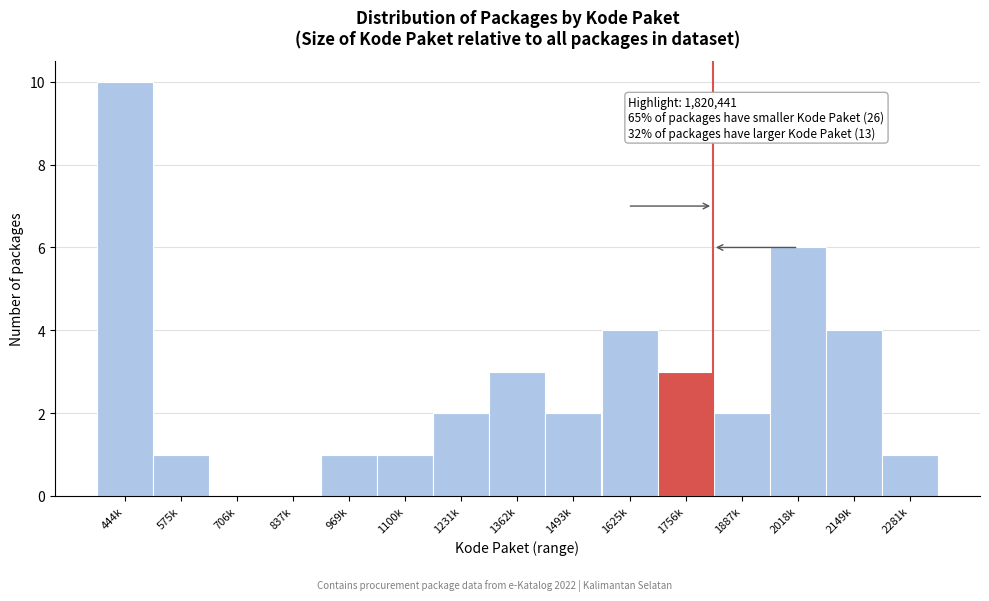

Reading left to right, extract all data points from this chart.

444k=10	575k=1	706k=0	837k=0	969k=1	1100k=1	1231k=2	1362k=3	1493k=2	1625k=4	1756k=3	1887k=2	2018k=6	2149k=4	2281k=1